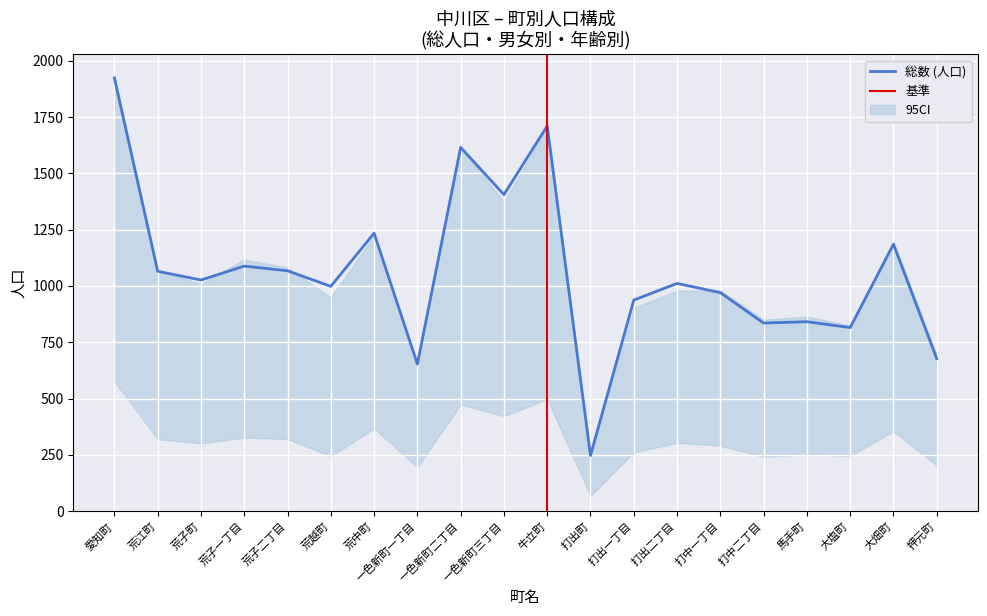

At which label does 総数 (人口) reach its minimum?

打出町